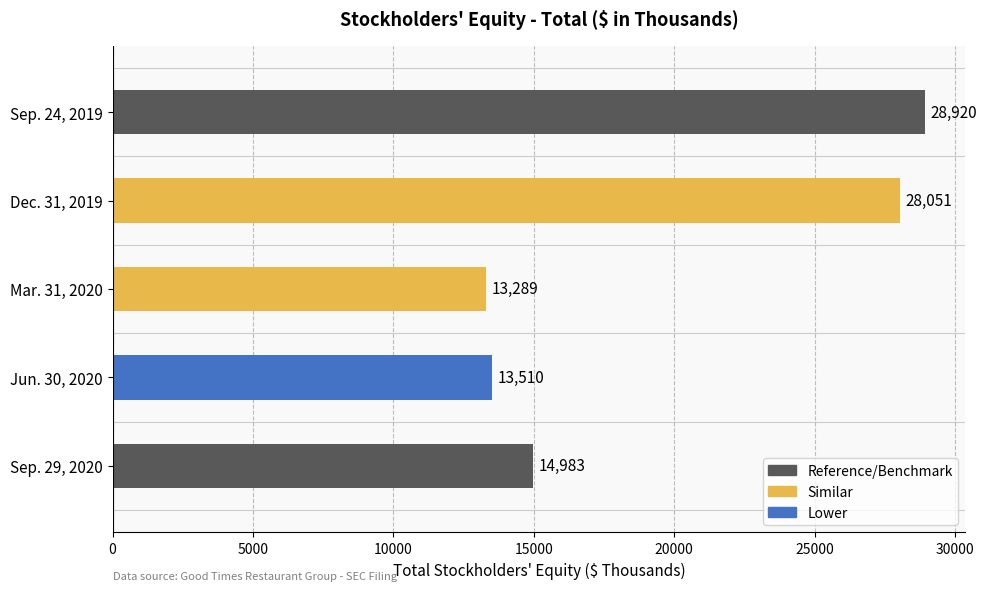

Are the bars grouped side by side (vs. stacked)?

No